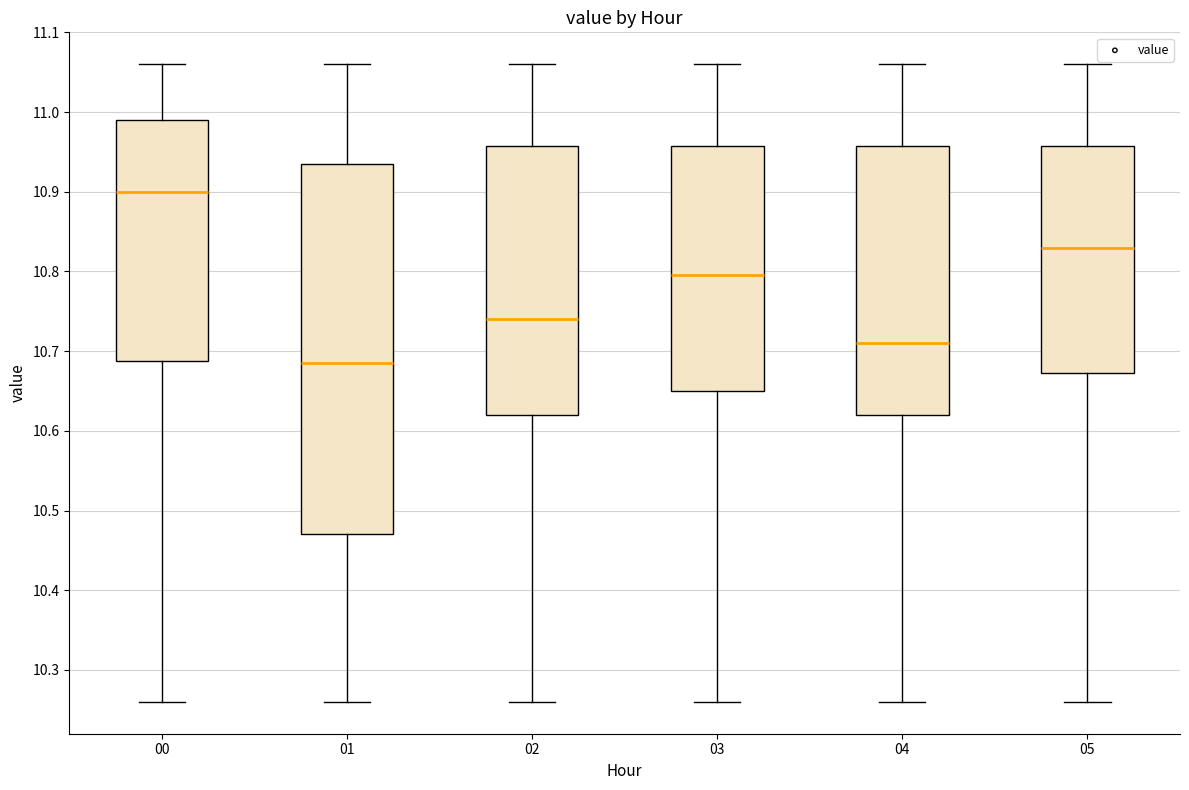

Reading left to right, read every box against the y-axis: the position of its median line, the range the box covers, and the ends of its whiskers. The values are not printed on the chart, so give them approximately, as read against the axis.

00: median 10.90, box 10.69 to 10.99, whiskers 10.26 to 11.06
01: median 10.69, box 10.47 to 10.94, whiskers 10.26 to 11.06
02: median 10.74, box 10.62 to 10.96, whiskers 10.26 to 11.06
03: median 10.80, box 10.65 to 10.96, whiskers 10.26 to 11.06
04: median 10.71, box 10.62 to 10.96, whiskers 10.26 to 11.06
05: median 10.83, box 10.67 to 10.96, whiskers 10.26 to 11.06